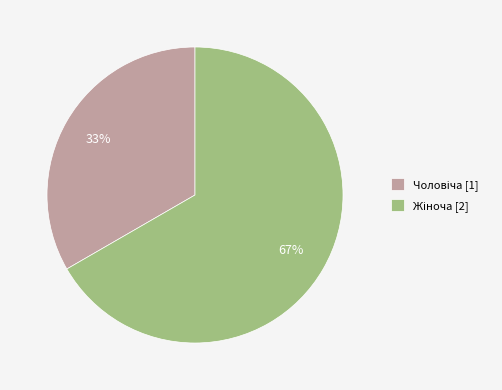

Is there any slice that represents more than half of the pie?

Yes